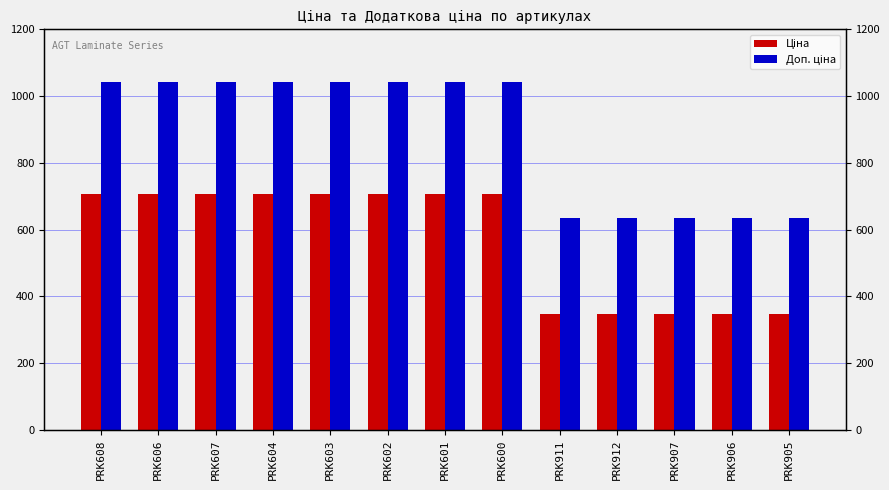

Reading left to right, extract all data points from this chart.

Ціна: PRK608=705.5	PRK606=705.5	PRK607=705.5	PRK604=705.5	PRK603=705.5	PRK602=705.5	PRK601=705.5	PRK600=705.5	PRK911=345.6	PRK912=345.6	PRK907=345.6	PRK906=345.6	PRK905=345.6
Доп. ціна: PRK608=1042.0	PRK606=1042.0	PRK607=1042.0	PRK604=1042.0	PRK603=1042.0	PRK602=1042.0	PRK601=1042.0	PRK600=1042.0	PRK911=634.0	PRK912=634.0	PRK907=634.0	PRK906=634.0	PRK905=634.0